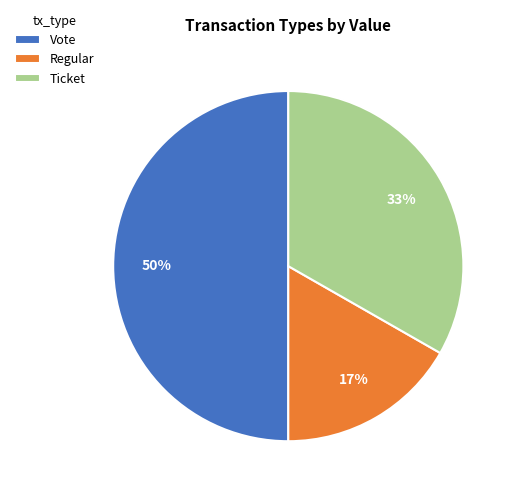

To the nearest percent, what portion does Vote represent?

50%